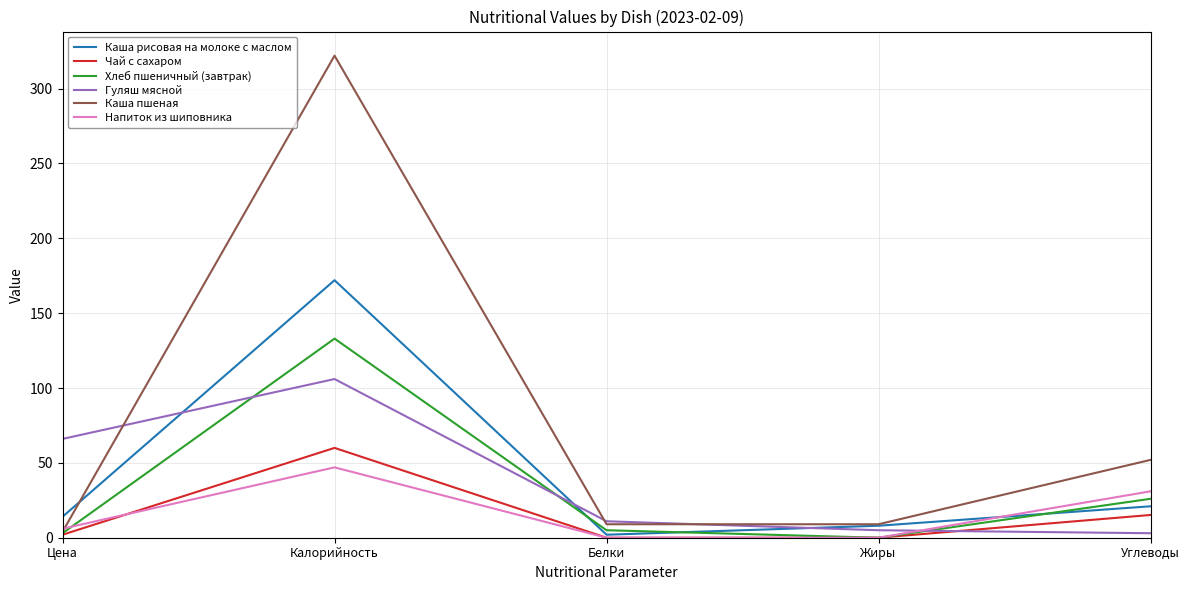

Is it true that Чай с сахаром equals 15.2 at Углеводы?

True